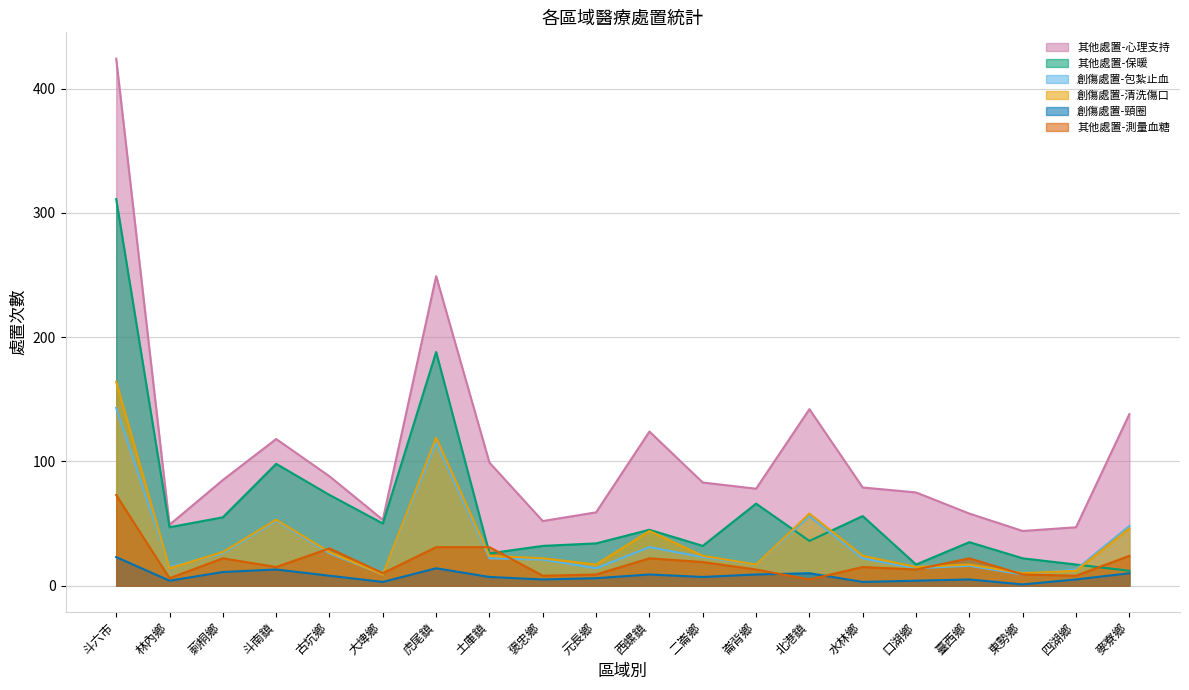

What is the spread (max minus min) of values at 崙背鄉?

69